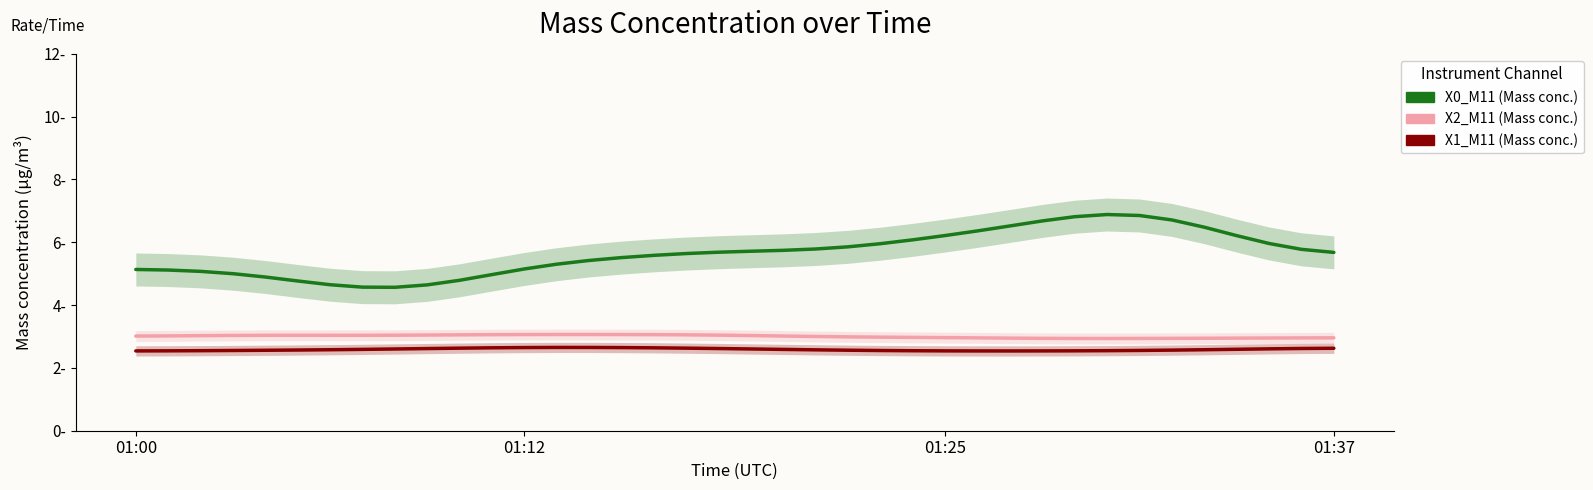

Is it true that X1_M11 (Mass conc.) equals 2.6 at 11?

True